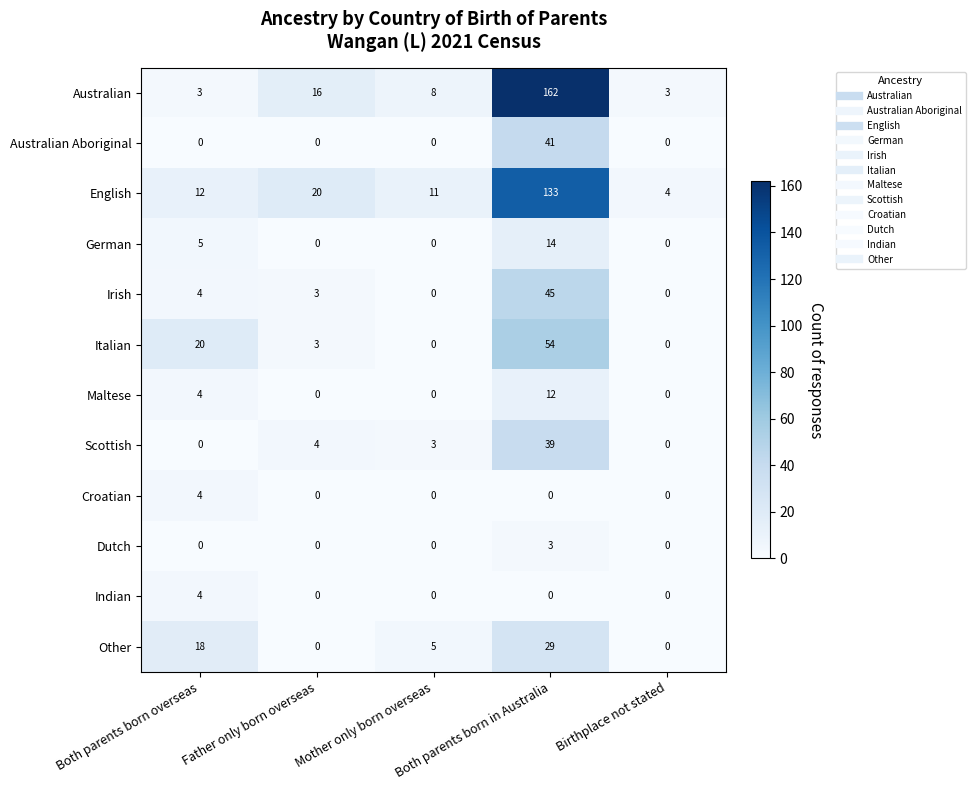

True or false: Croatian has a value of 4 at Both parents born overseas.

True